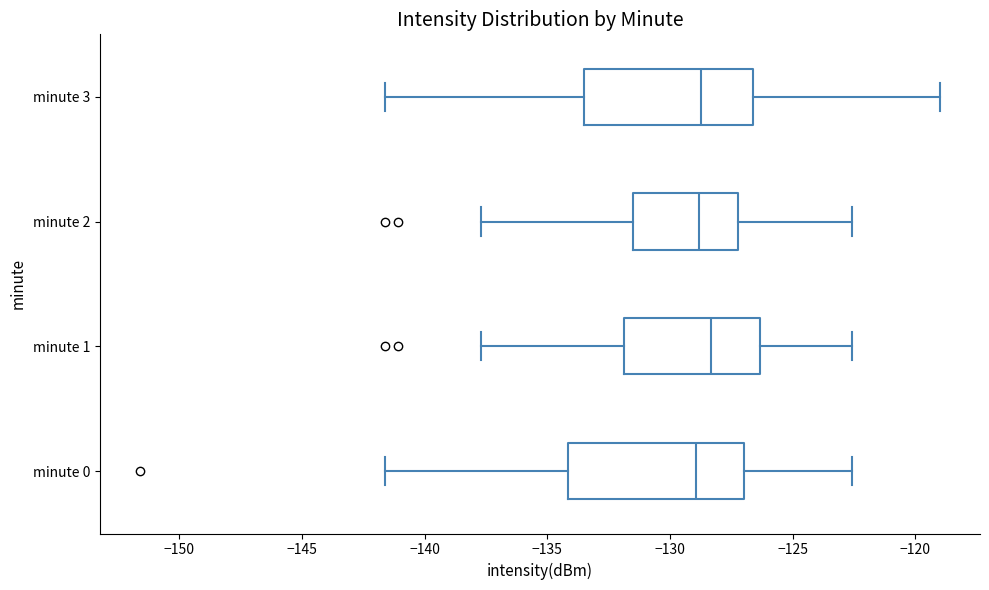

Reading bottom to top, read every box against the x-axis: the position of its median line, the range the box covers, and the ends of its whiskers. The values are not printed on the chart, so give them approximately, as read against the axis.

minute 0: median -129.0, box -134.0 to -127.0, whiskers -141.5 to -122.5
minute 1: median -128.5, box -132.0 to -126.5, whiskers -137.5 to -122.5
minute 2: median -129.0, box -131.5 to -127.0, whiskers -137.5 to -122.5
minute 3: median -129.0, box -133.5 to -126.5, whiskers -141.5 to -119.0